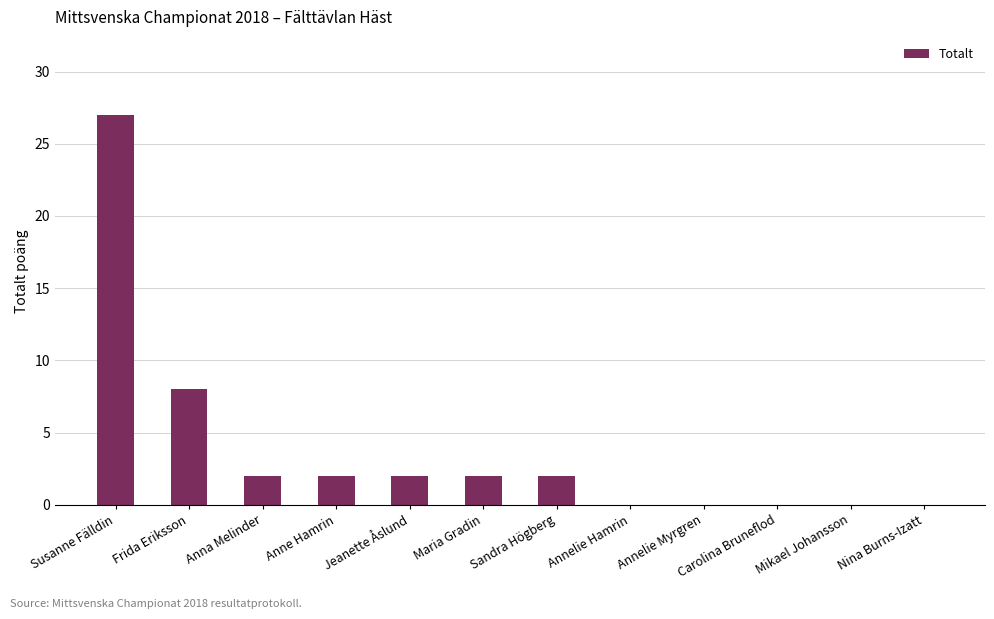

How many distinct data groups are displayed?

1